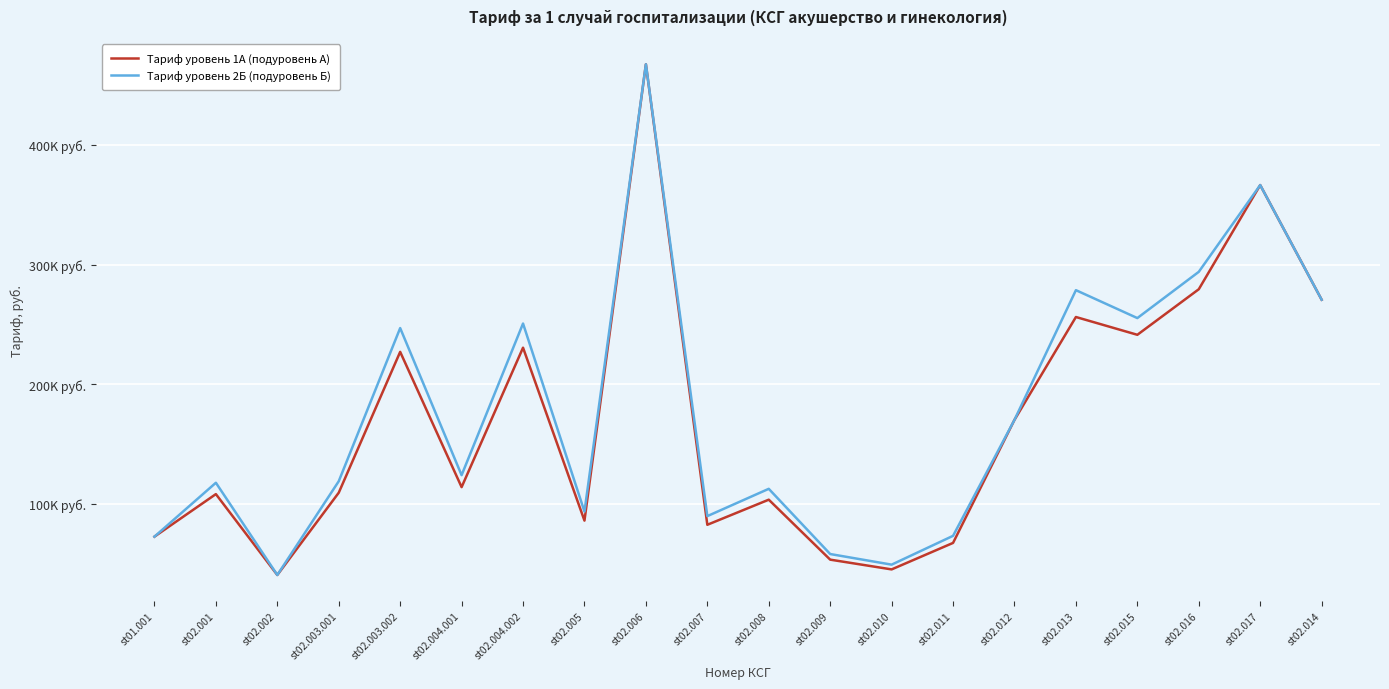

Which label corresponds to the smallest value in the chart?

st02.002